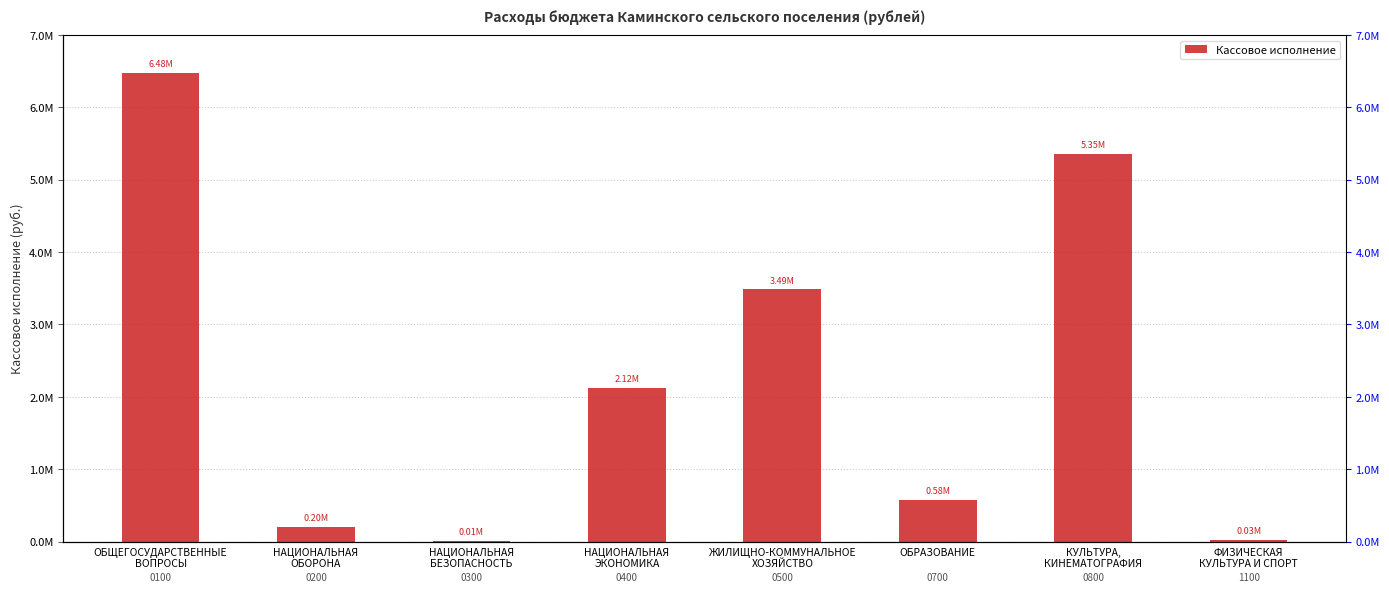

At which label is the value closest to 3241389?

ЖИЛИЩНО-КОММУНАЛЬНОЕ
ХОЗЯЙСТВО